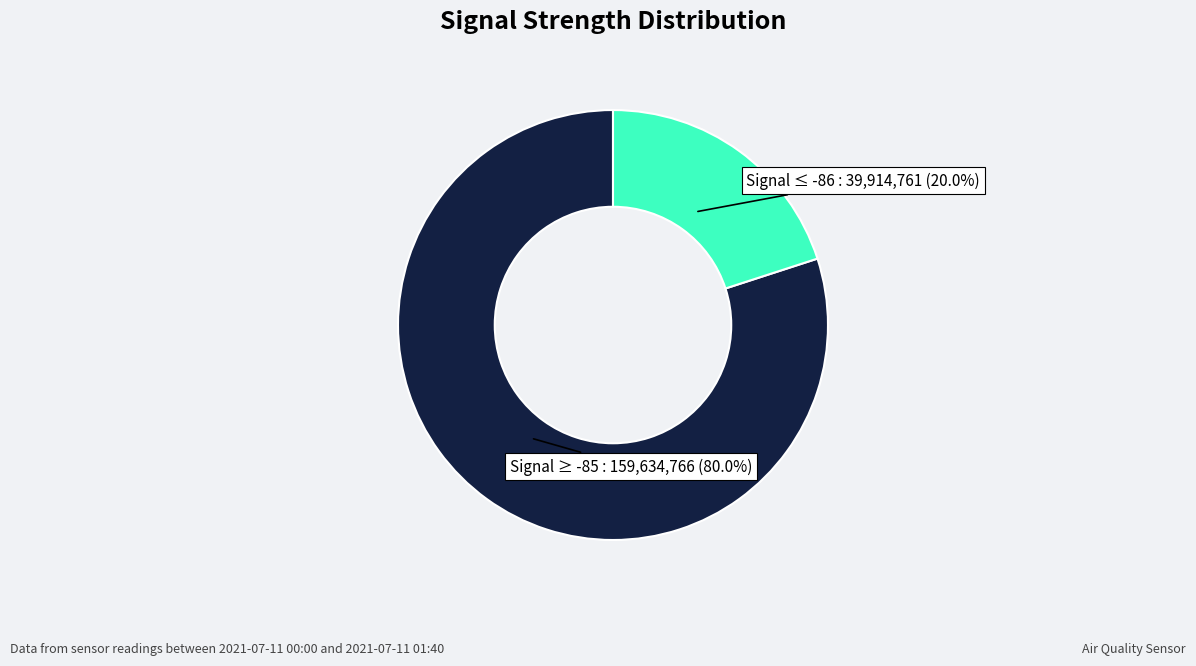

Is there a majority slice in this chart?

Yes